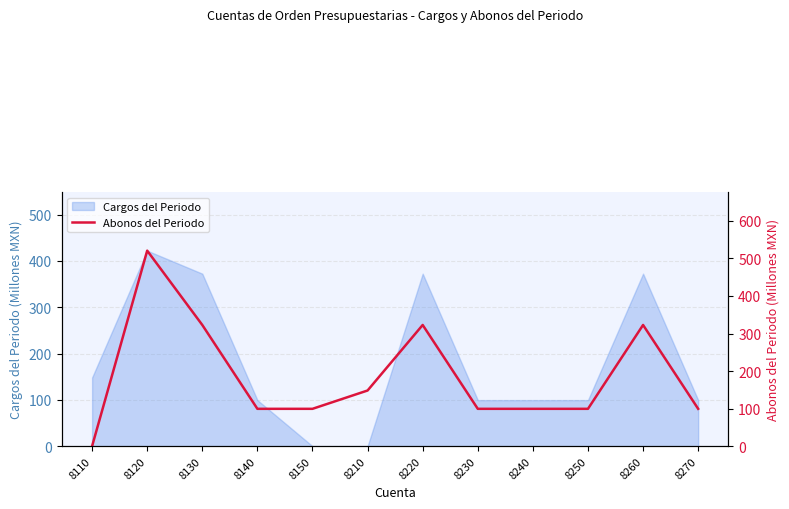

At which category does the chart reach its peak across all series?

8120